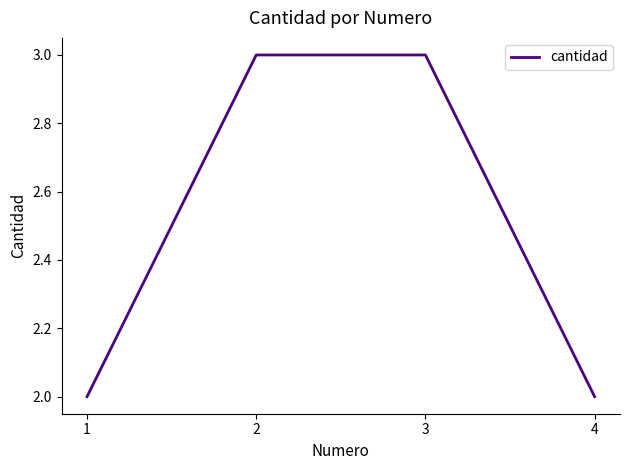

What is the change in value from 1 to 3?

+1